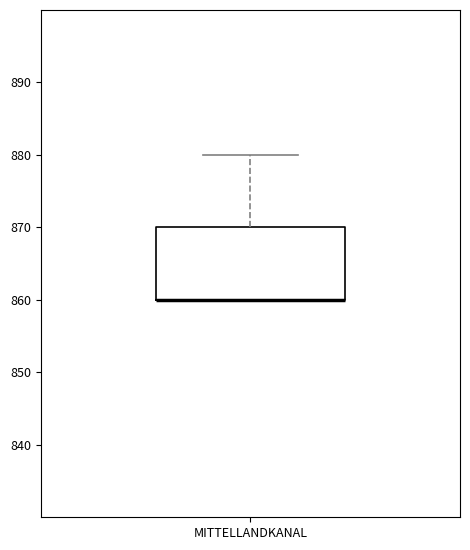

Read this box plot against the y-axis: the position of the median line, the range covered by the box, and the ends of both whiskers. The values are not printed on the chart, so give them approximately, as read against the axis.

median 860 (drawn on the box's lower edge), box 860 to 870, whiskers 860 to 880